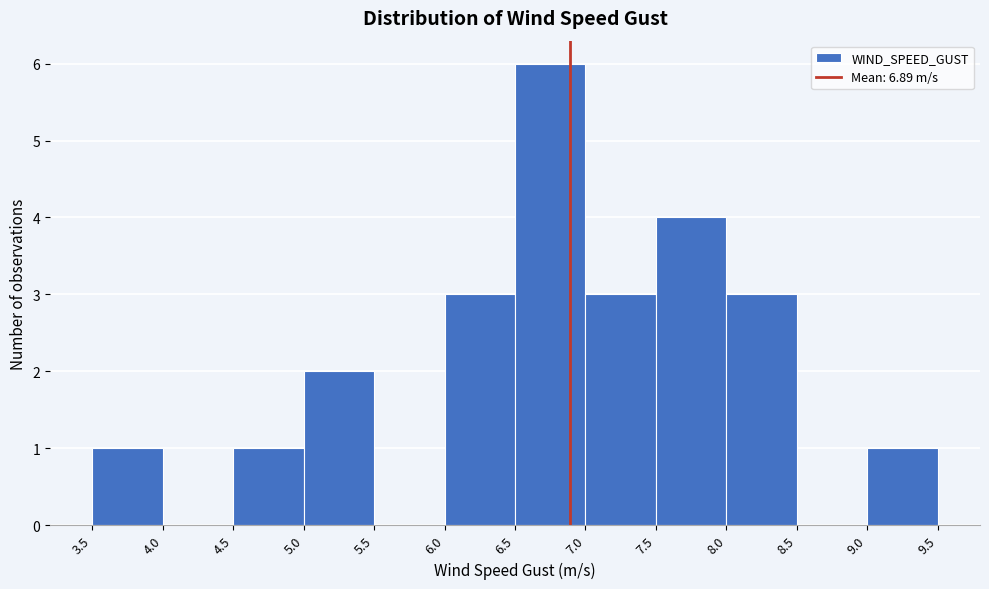

How tall is the bar that spans 9.0 to 9.5 on the x-axis? The values are not printed on the chart, so give them approximately, as read against the axis.

1